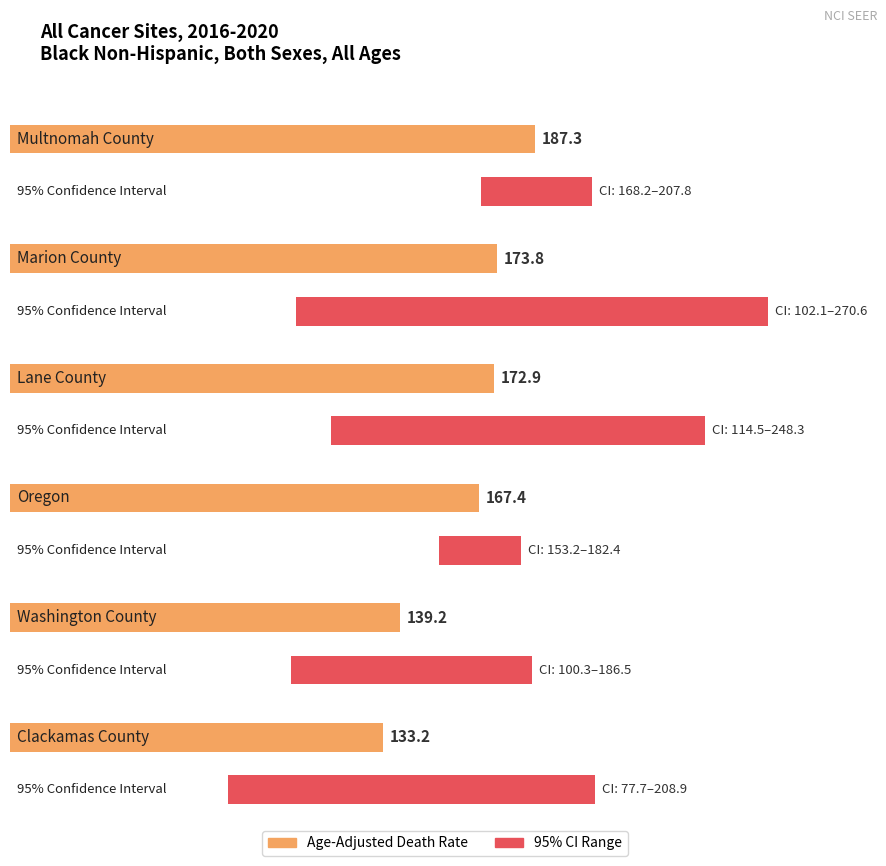

What is the difference between the maximum and second lowest values in the Upper CI series?

84.1